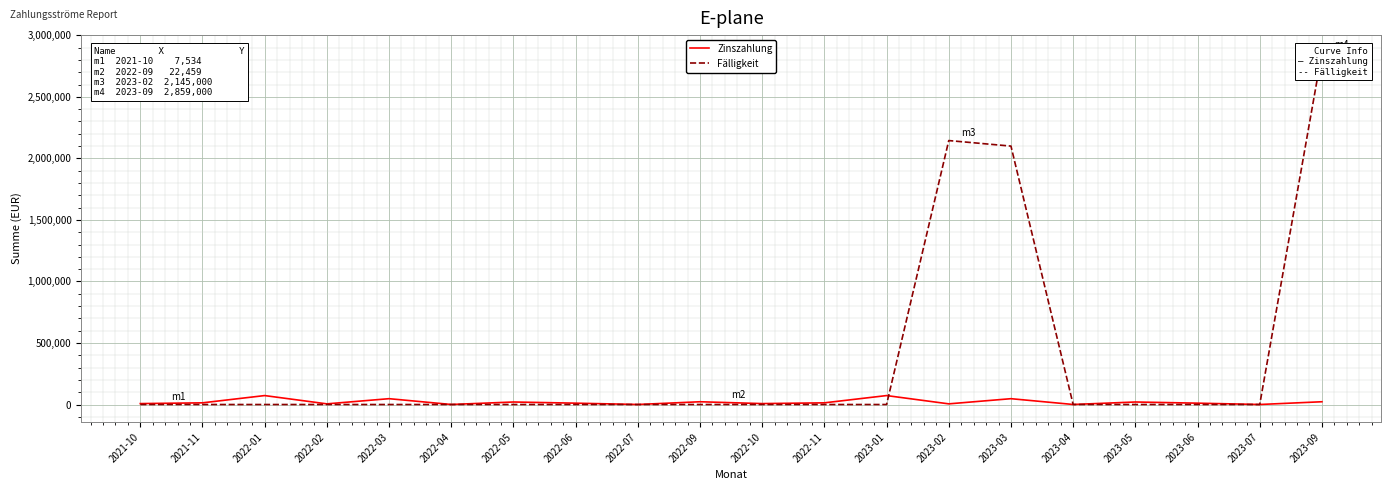

The value of Fälligkeit at 2023-09 is 2859000.0. True or false?

True